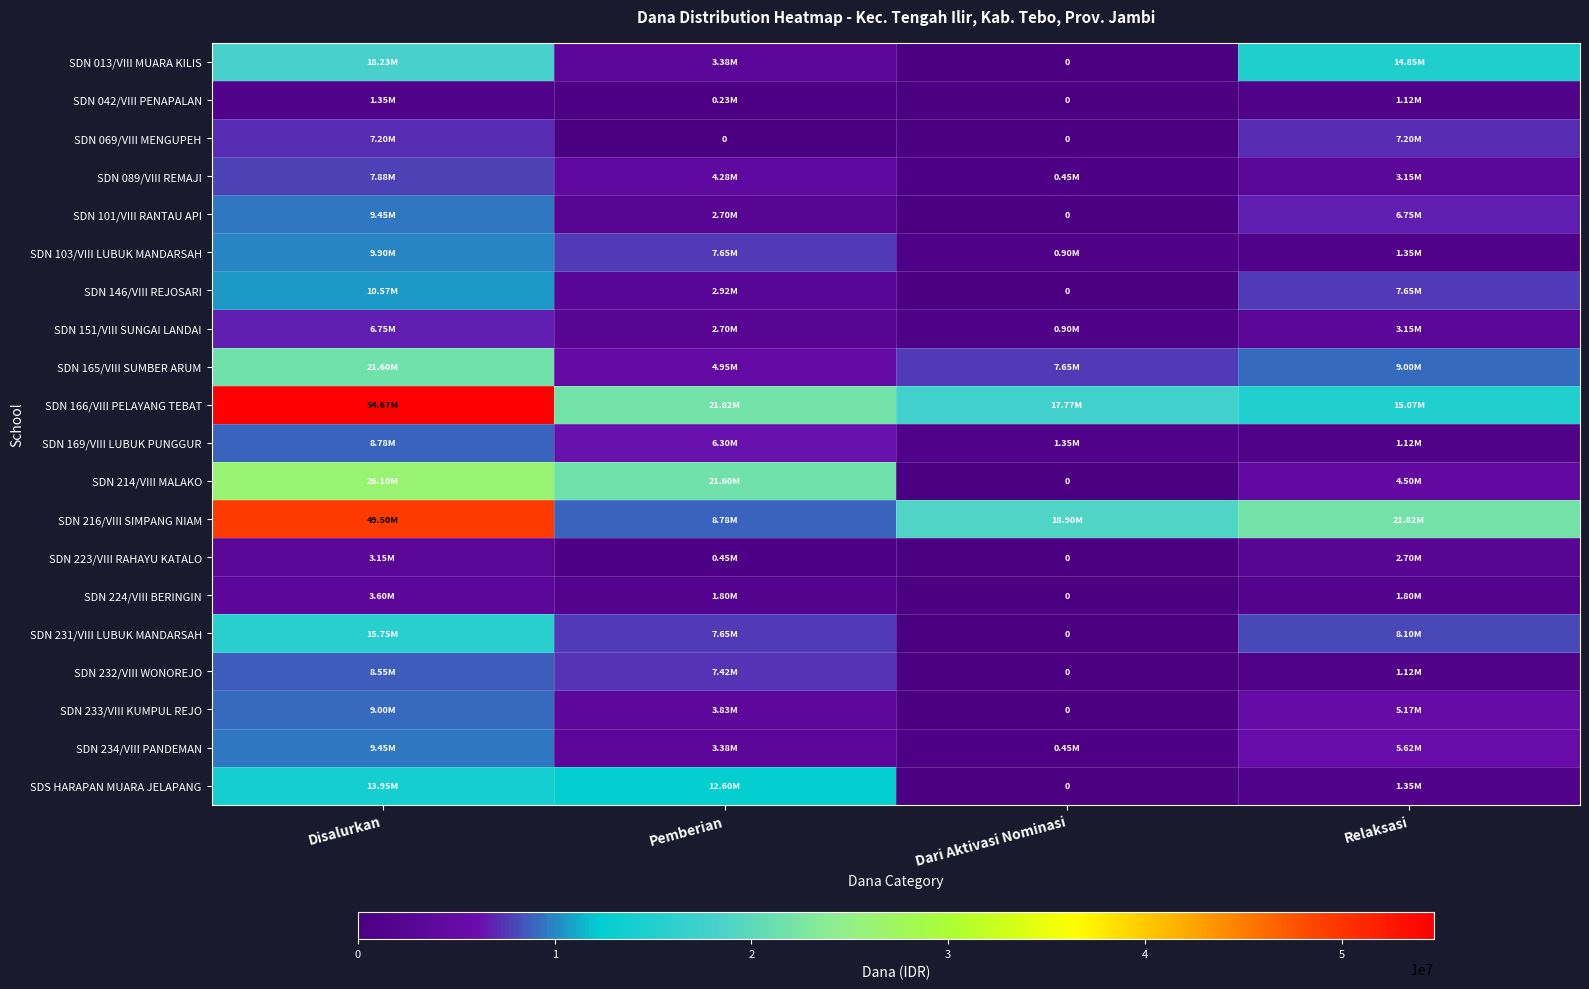

Where does the SDN 089/VIII REMAJI series first go above 4275000?

Disalurkan